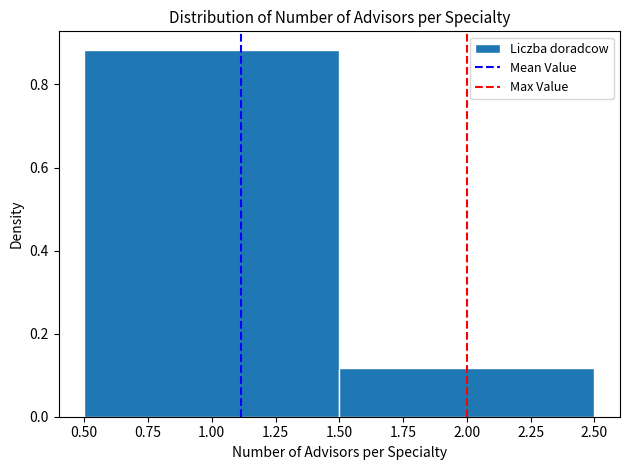

Reading left to right, list every bar in this chart as the range it spans on the x-axis followed by its height. The values are not printed on the chart, so give them approximately, as read against the axis.

0.50 to 1.50: 0.88
1.50 to 2.50: 0.12